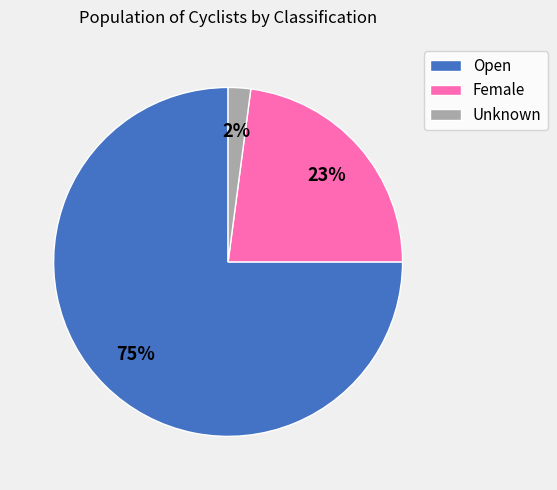

Is the sum of Unknown and Open greater than half?

Yes